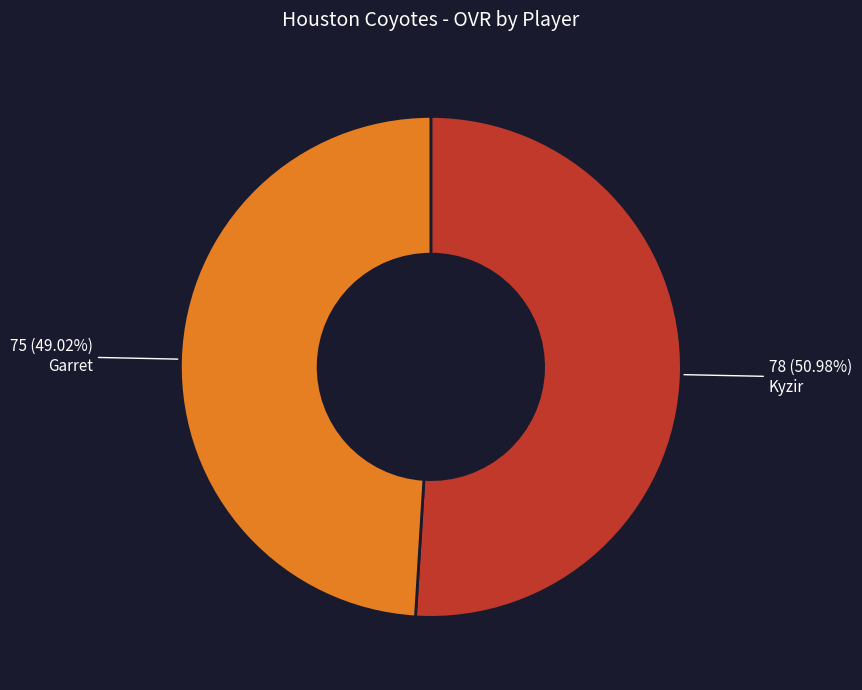

What is the smallest slice in the pie chart?

Garret